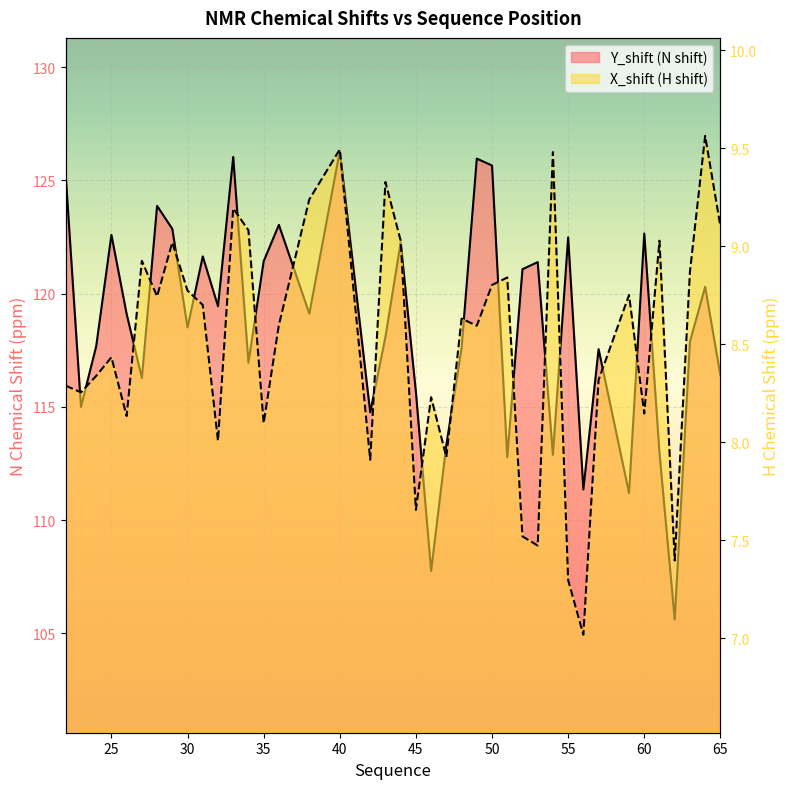

Reading right to left, what are all the values shown in this chart?

Y_shift: 65=116.4	64=120.3	63=117.9	62=105.6	61=113.0	60=122.7	59=111.2	57=117.5	56=111.4	55=122.5	54=112.9	53=121.4	52=121.1	51=112.8	50=125.7	49=126.0	48=117.6	47=113.3	46=107.7	45=115.7	44=122.3	43=118.1	42=114.8	40=126.3	38=119.1	36=123.0	35=121.4	34=116.9	33=126.0	32=119.4	31=121.6	30=118.5	29=122.9	28=123.9	27=116.3	26=119.1	25=122.6	24=117.7	23=115.0	22=125.2
X_shift: 65=9.1	64=9.6	63=8.9	62=7.4	61=9.0	60=8.1	59=8.8	57=8.3	56=7.0	55=7.3	54=9.5	53=7.5	52=7.5	51=8.8	50=8.8	49=8.6	48=8.6	47=7.9	46=8.2	45=7.7	44=9.0	43=9.3	42=7.9	40=9.5	38=9.2	36=8.6	35=8.1	34=9.1	33=9.2	32=8.0	31=8.7	30=8.8	29=9.0	28=8.7	27=8.9	26=8.1	25=8.4	24=8.3	23=8.3	22=8.3